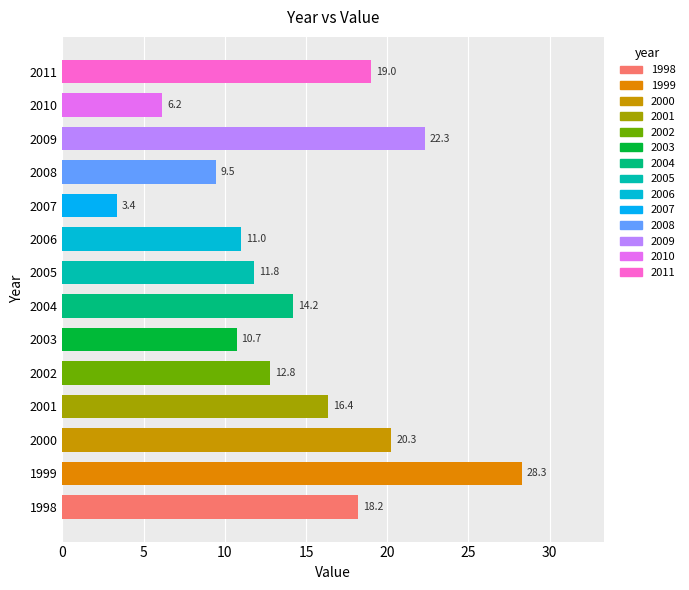

The value at 1999 is 28.3. True or false?

True